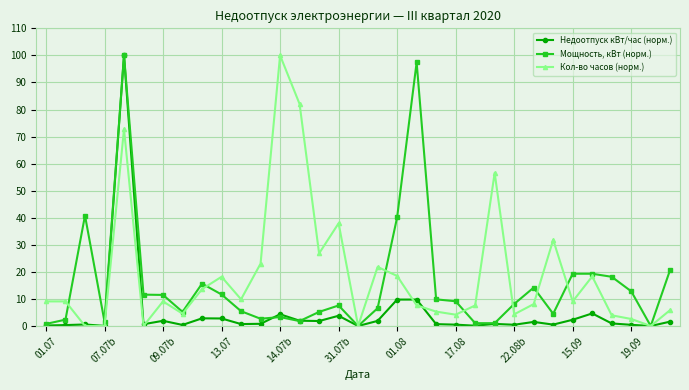

What is the maximum value shown in the chart?

100.0